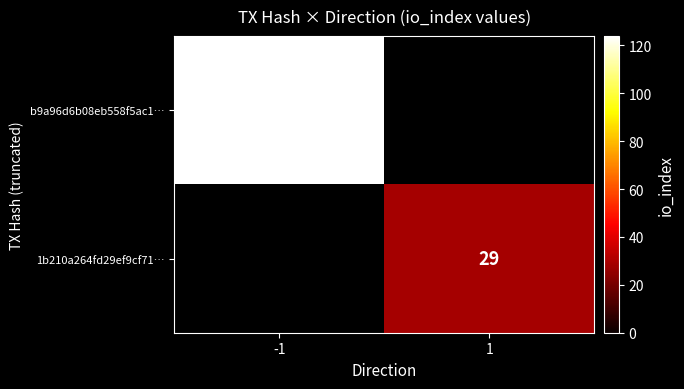

Is the value of 1b210a264fd29ef9cf71… at 1 greater than the value of b9a96d6b08eb558f5ac1… at -1?

No